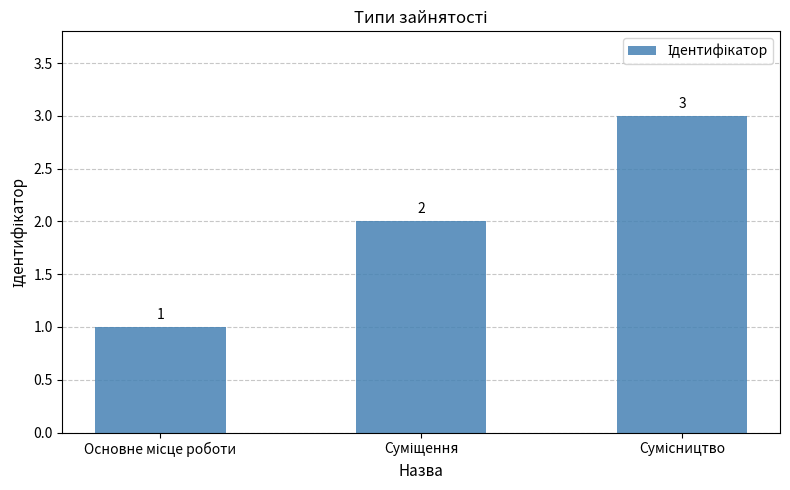

What is the greatest value displayed?

3